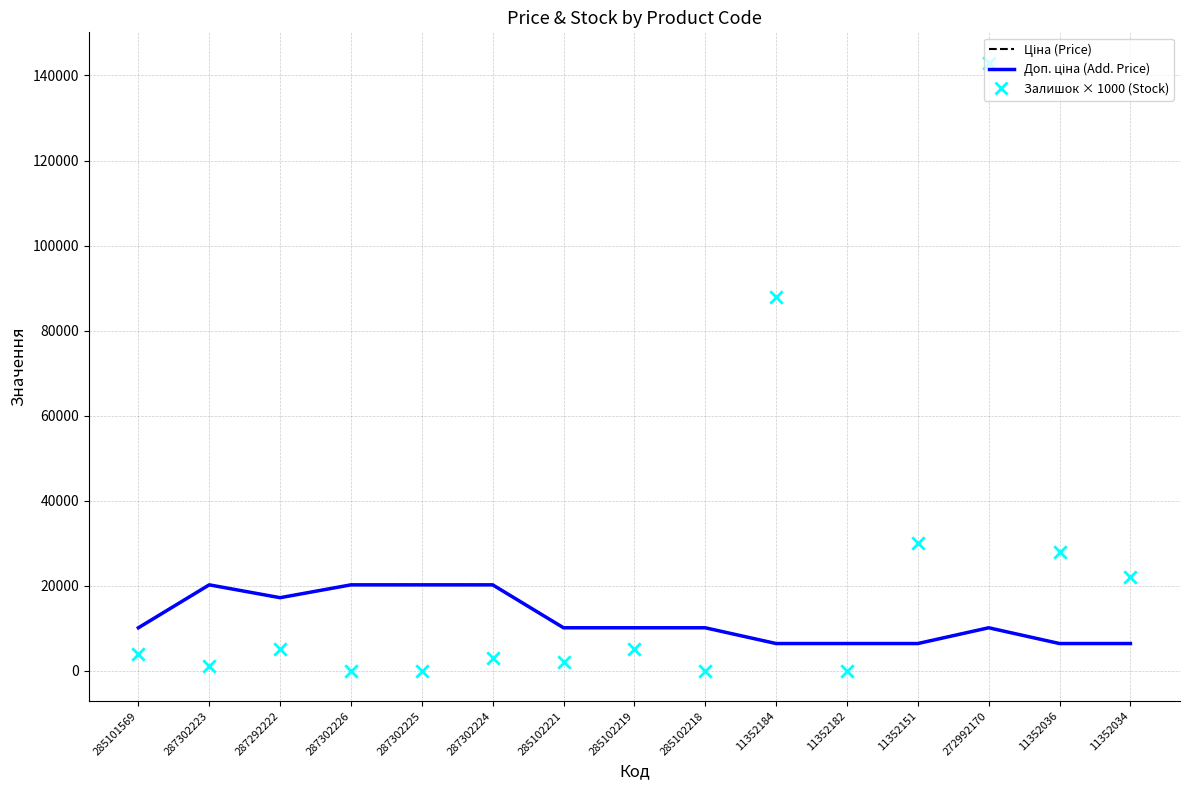

At how many categories does at least one series exceed 21022?

5